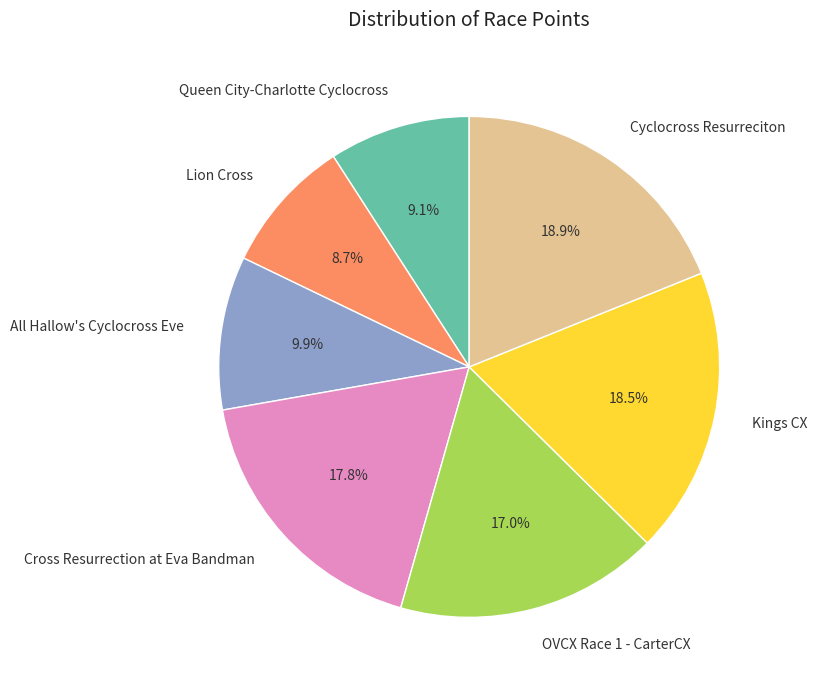

Does any single category account for the majority?

No